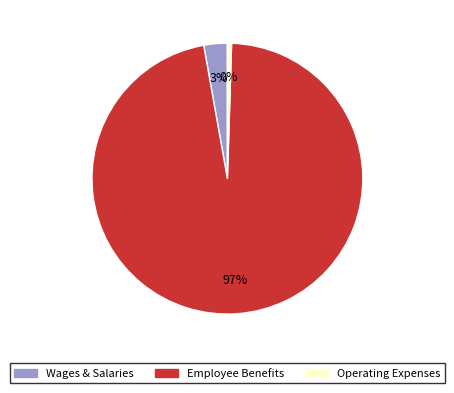

To the nearest percent, what percentage of the pie is Wages & Salaries?

3%